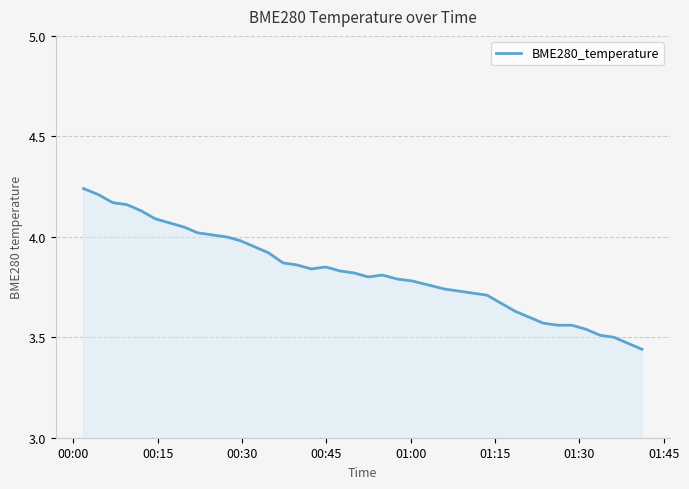

What is the difference between the maximum and minimum values?

0.8